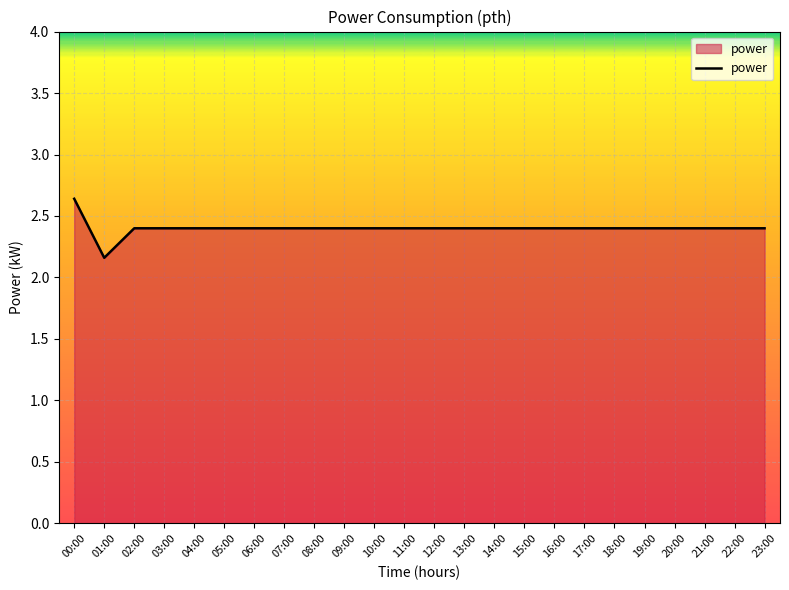

True or false: the data shows 3.1 at 01:00.

False